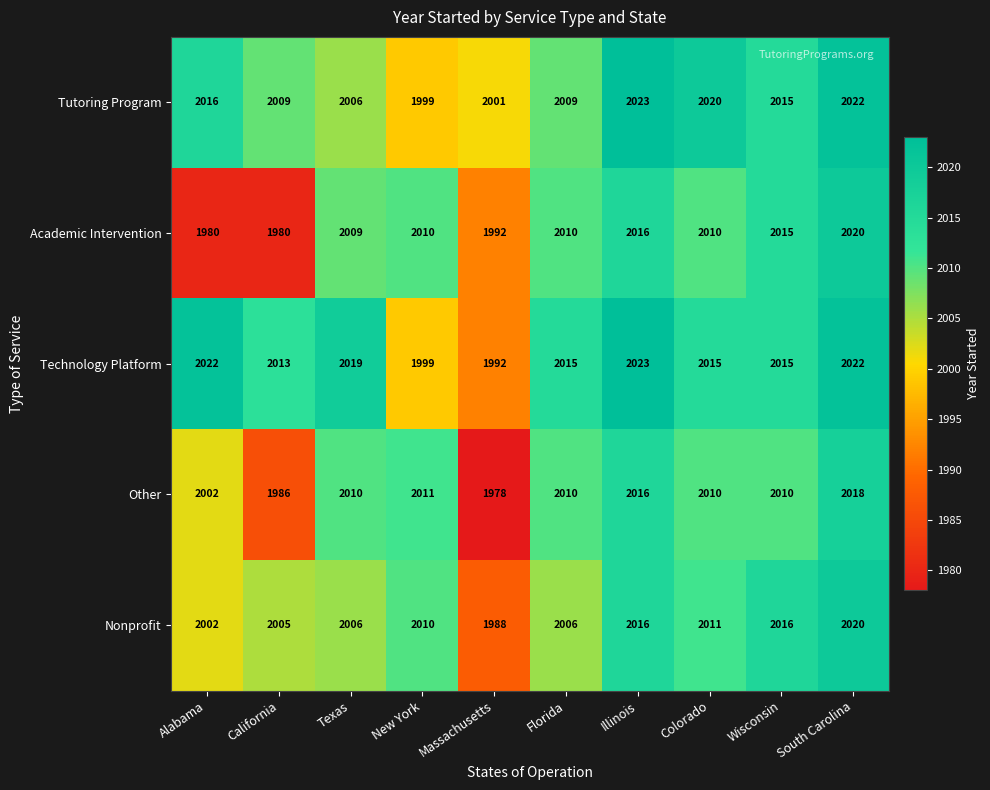

Read the Nonprofit value at California.

2005